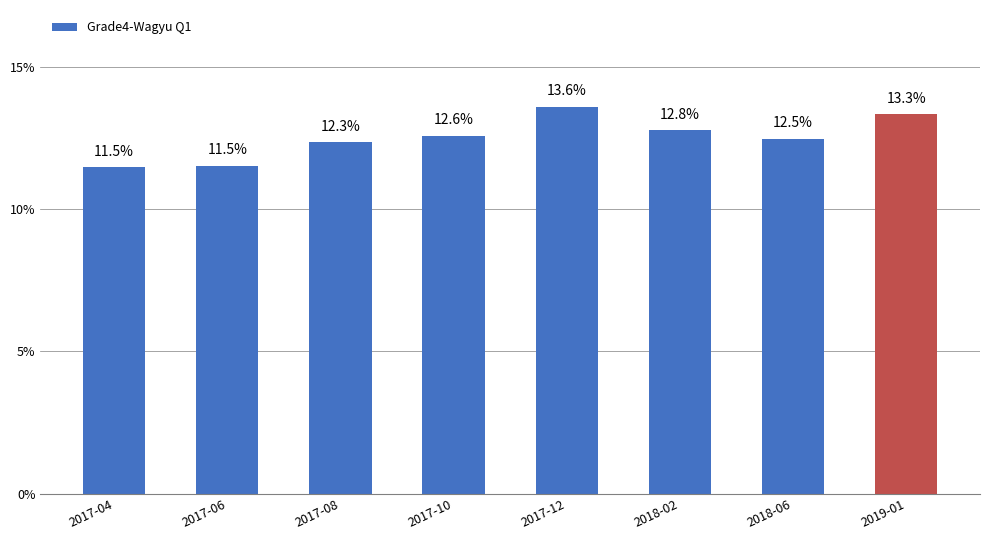

What is the minimum value shown in the chart?

11.5